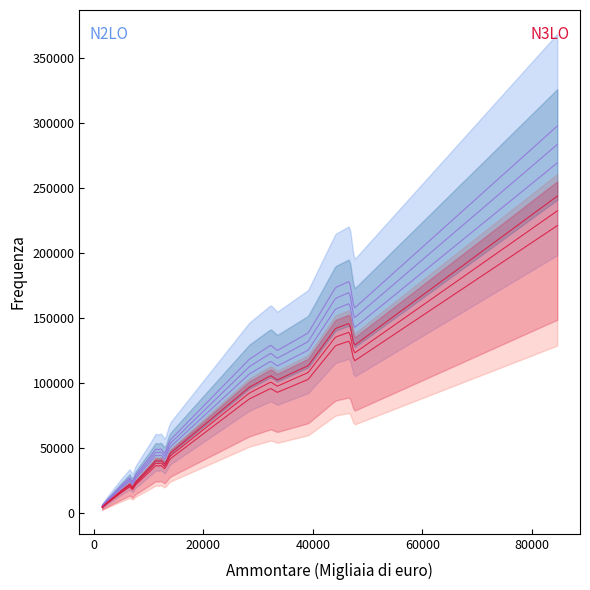

How many data points in Frequenza are less than 47957?

10